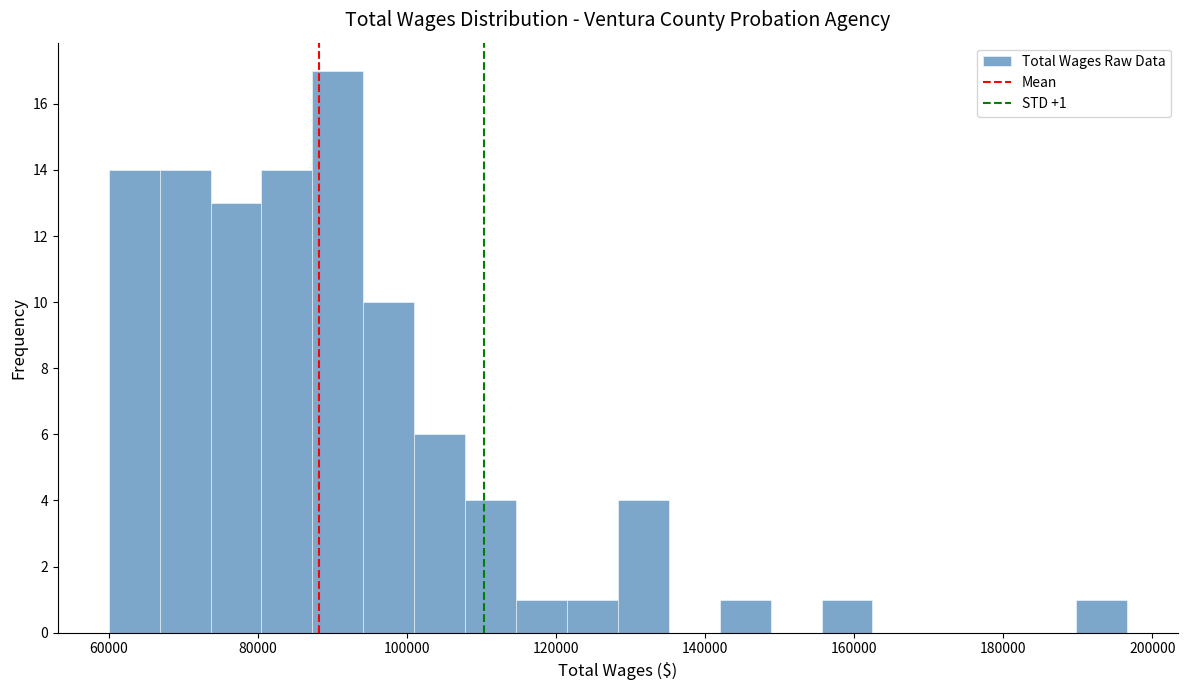

Read against the x-axis, roughly where is the centre of the tallest bar?

90000